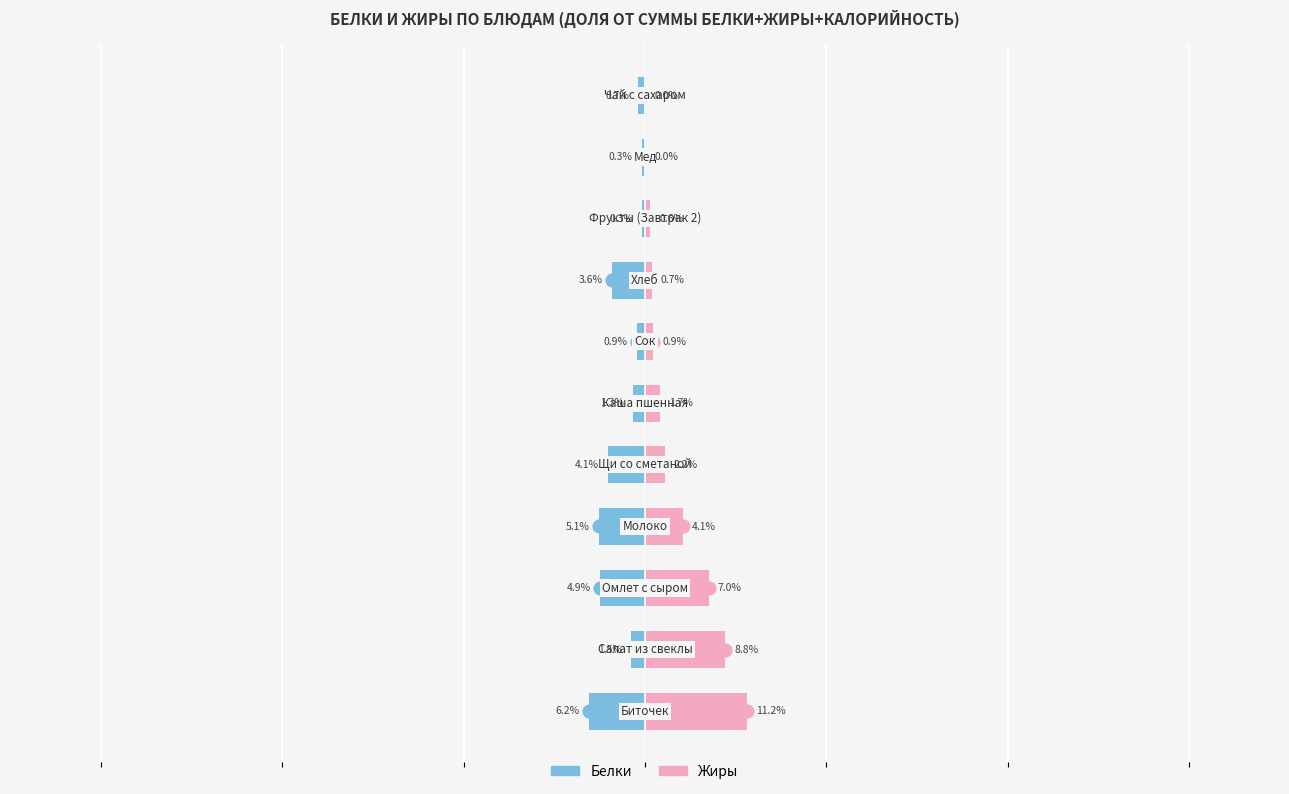

The value of Жиры at 0 is 19.9. True or false?

False